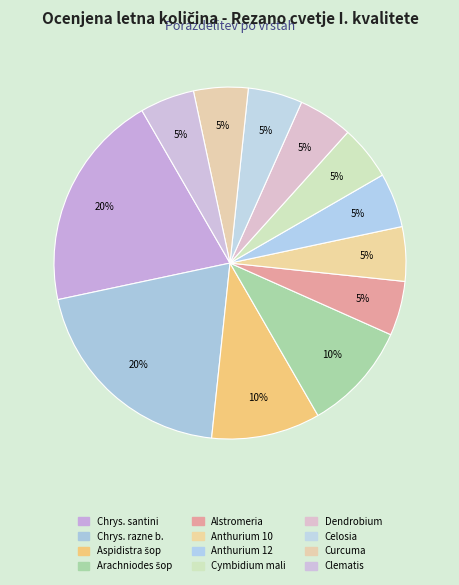

Count the number of slices in the pie.

12